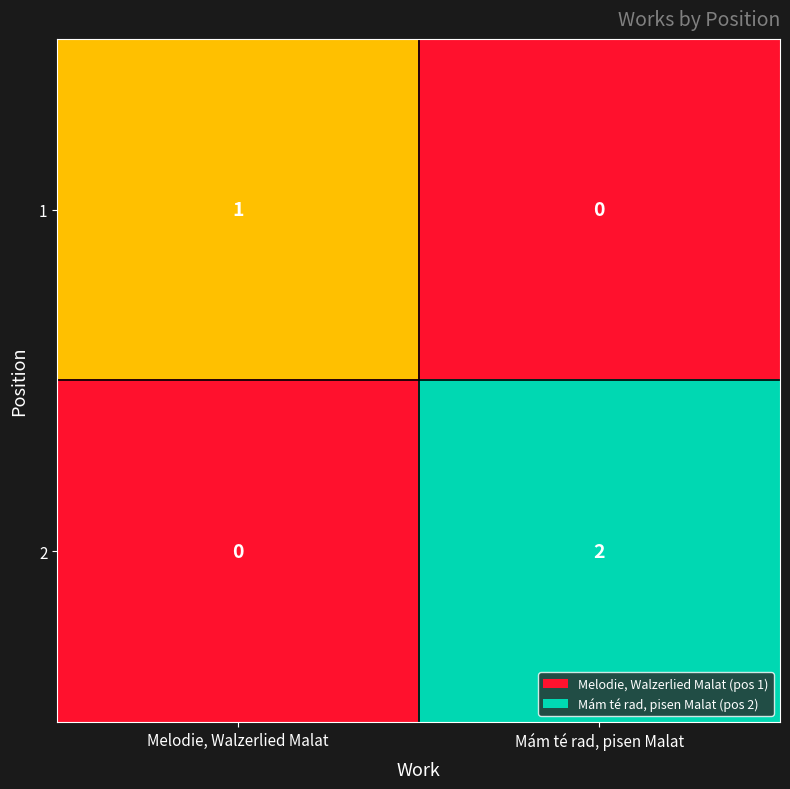

The 1 series shows 1 at Melodie, Walzerlied Malat. True or false?

True